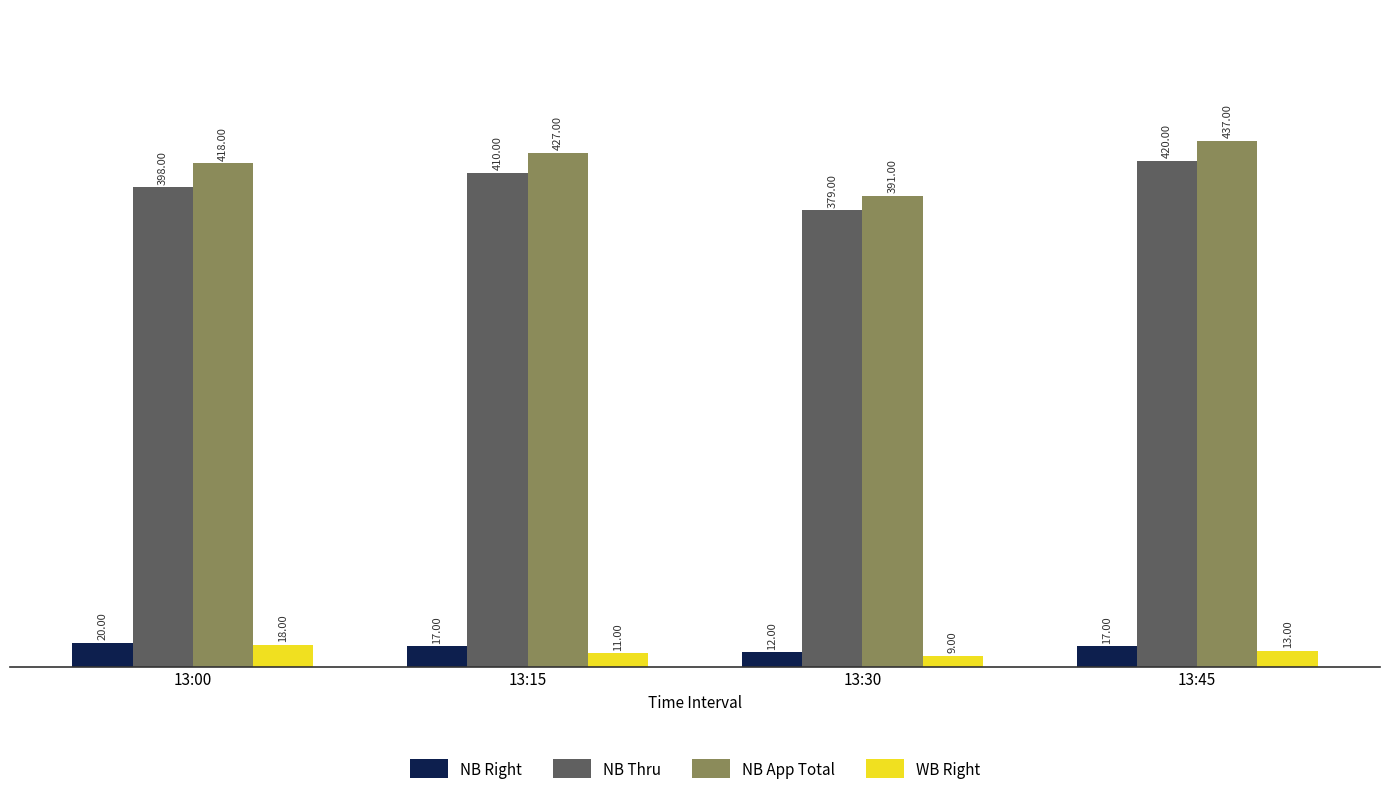

List the labels in order of WB Right value, largest first.

13:00, 13:45, 13:15, 13:30